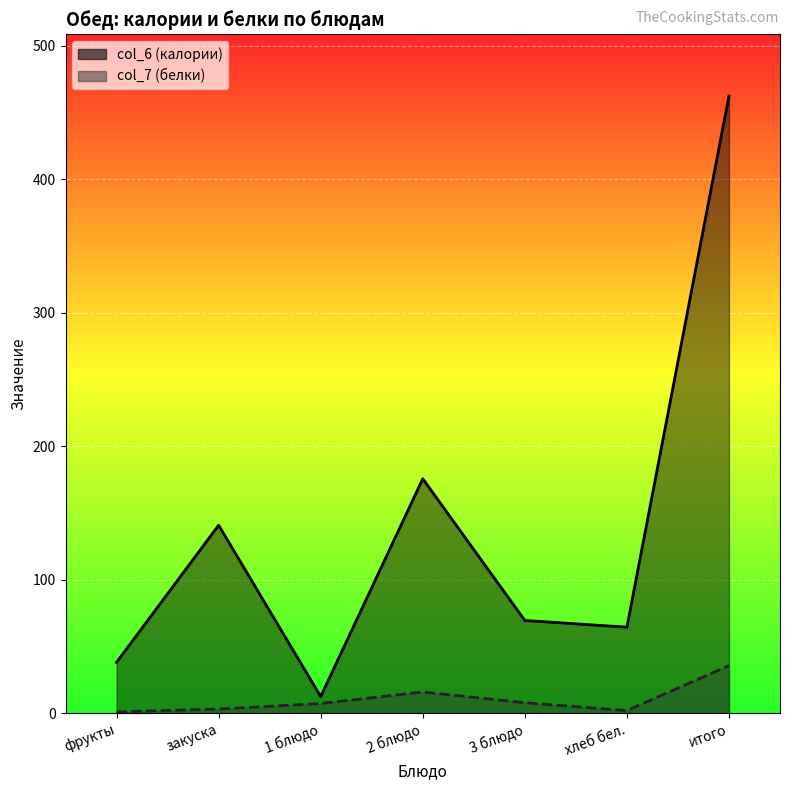

What is the sum of all col_6 values?

962.5